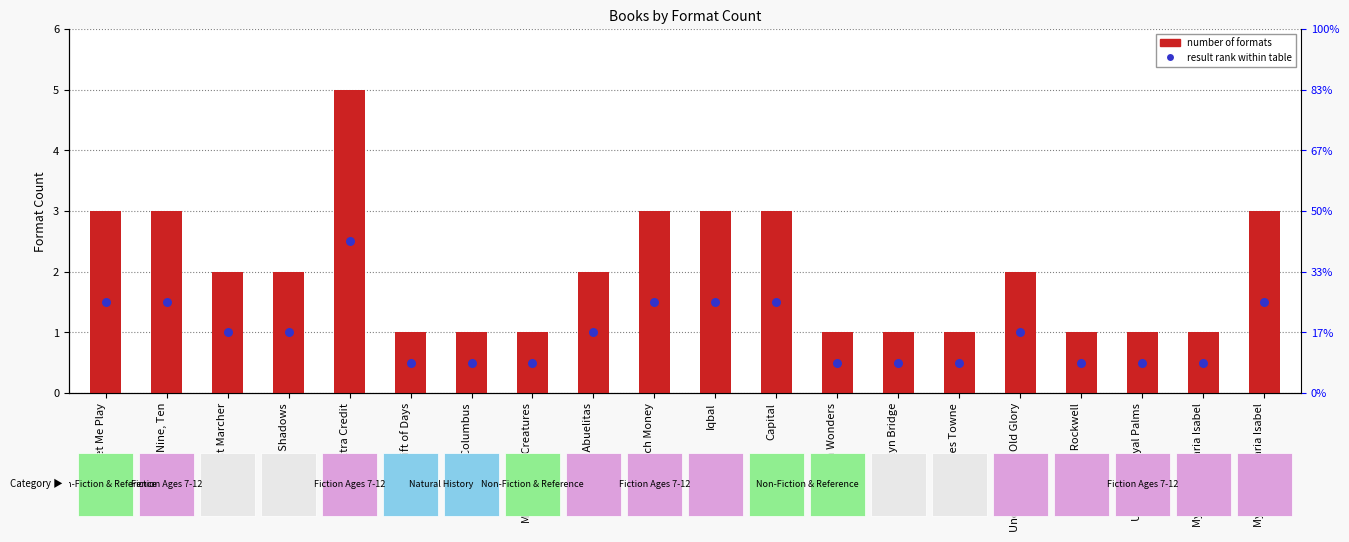

Which series contains the lowest Y value?

result rank within table